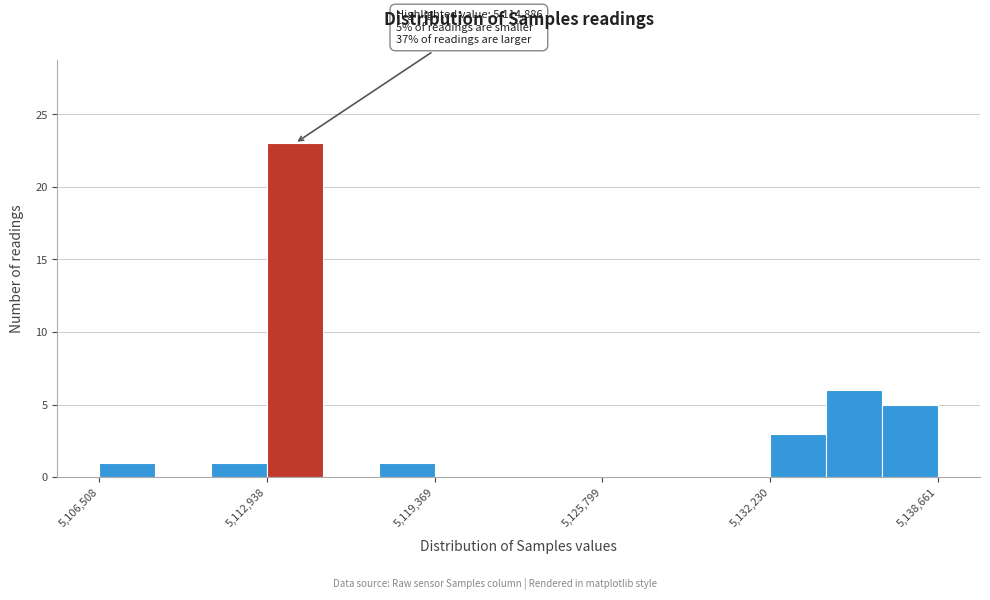

Read against the x-axis, roughly where is the centre of the tallest bar?

5114000